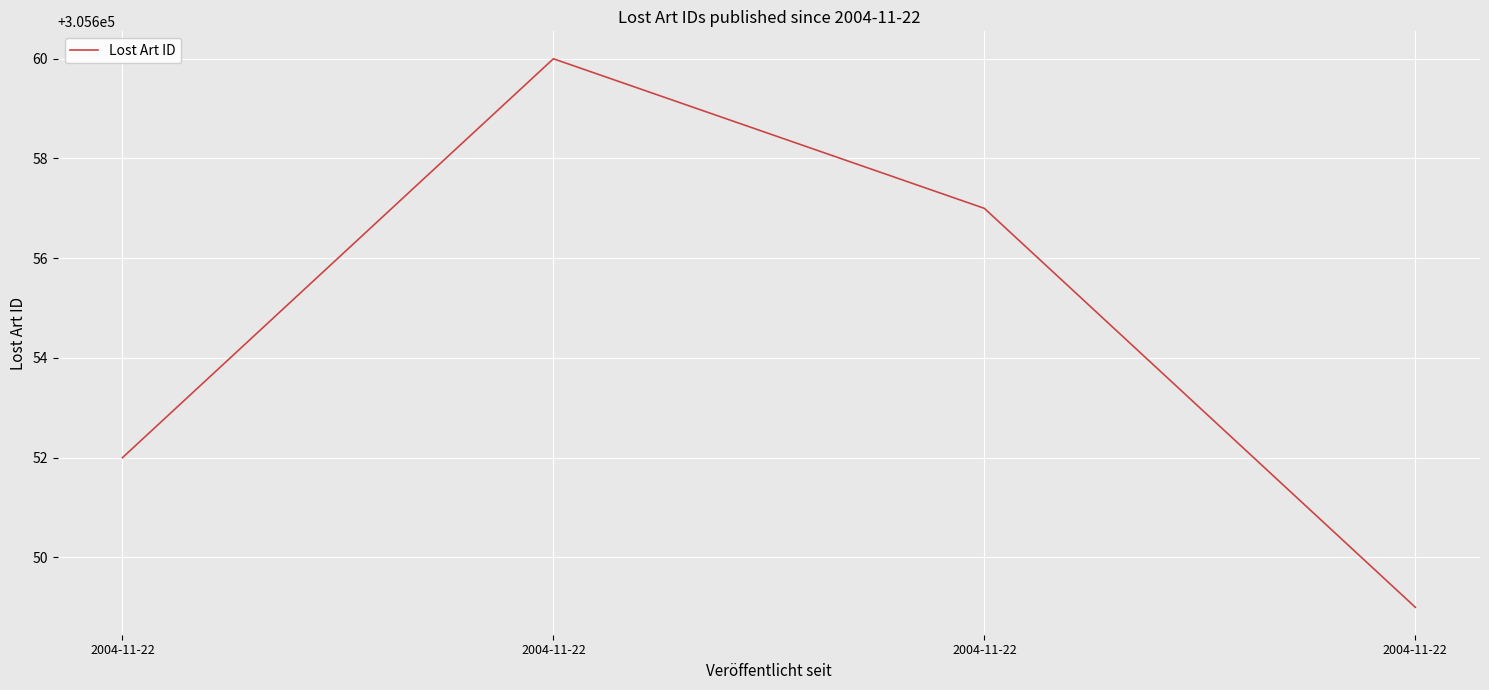

Rank the categories by value from lowest to highest.

2004-11-22, 2004-11-22, 2004-11-22, 2004-11-22